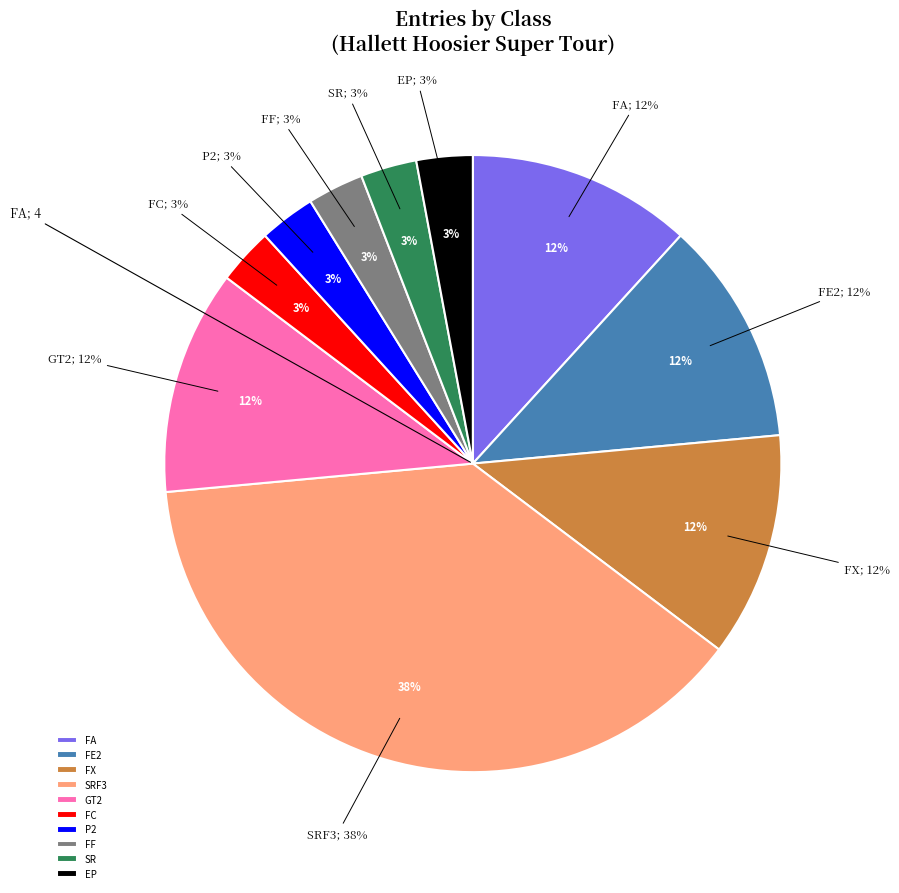

True or false: FC accounts for 3% of the total.

True